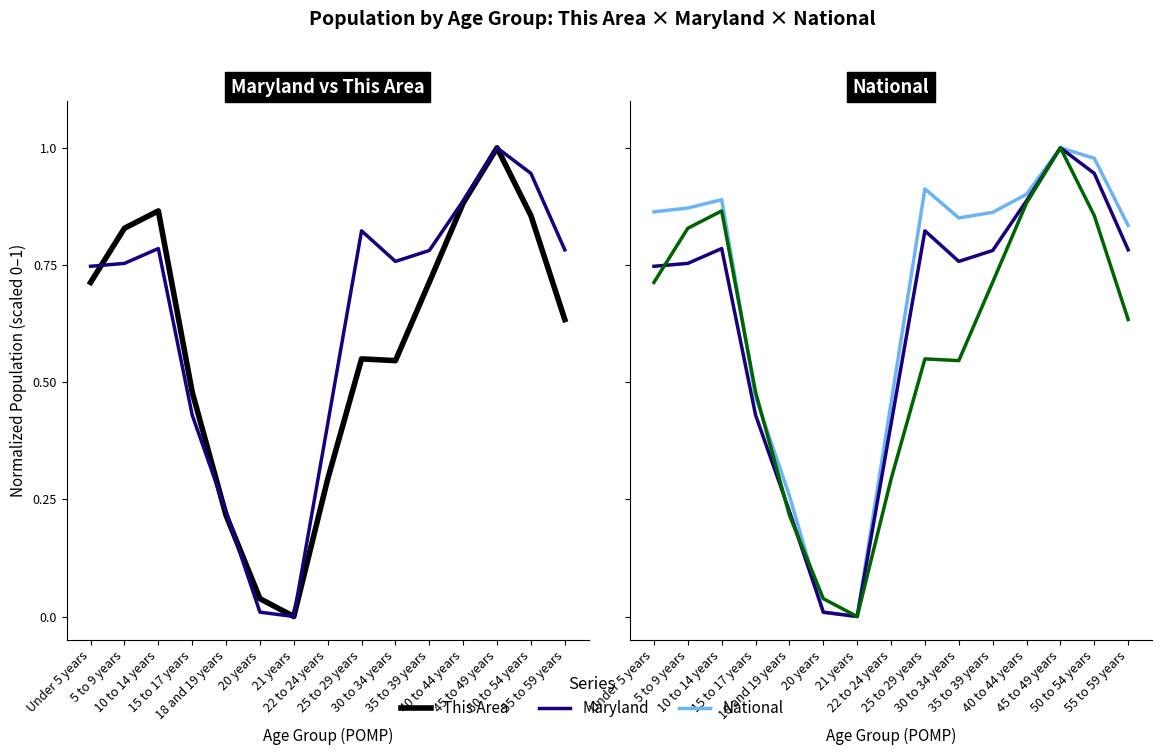

Which category has the highest value in the This Area series?

45 to 49 years